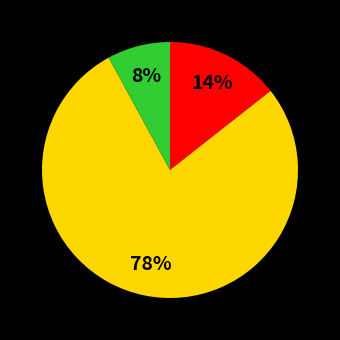

To the nearest percent, what is the average slice percentage?

33%